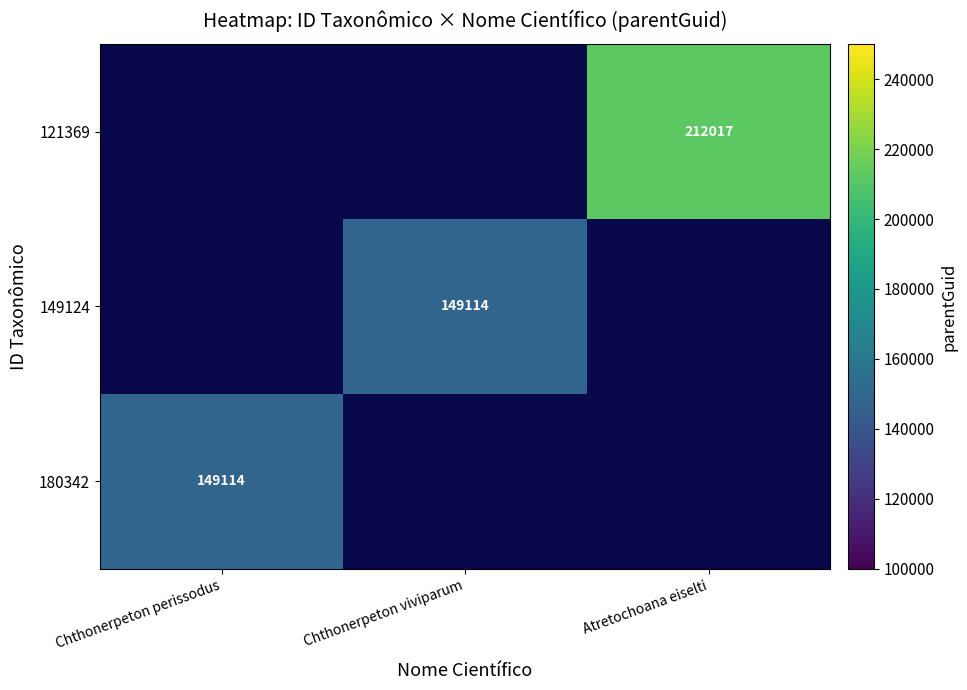

What is the maximum value shown in the chart?

212017.0